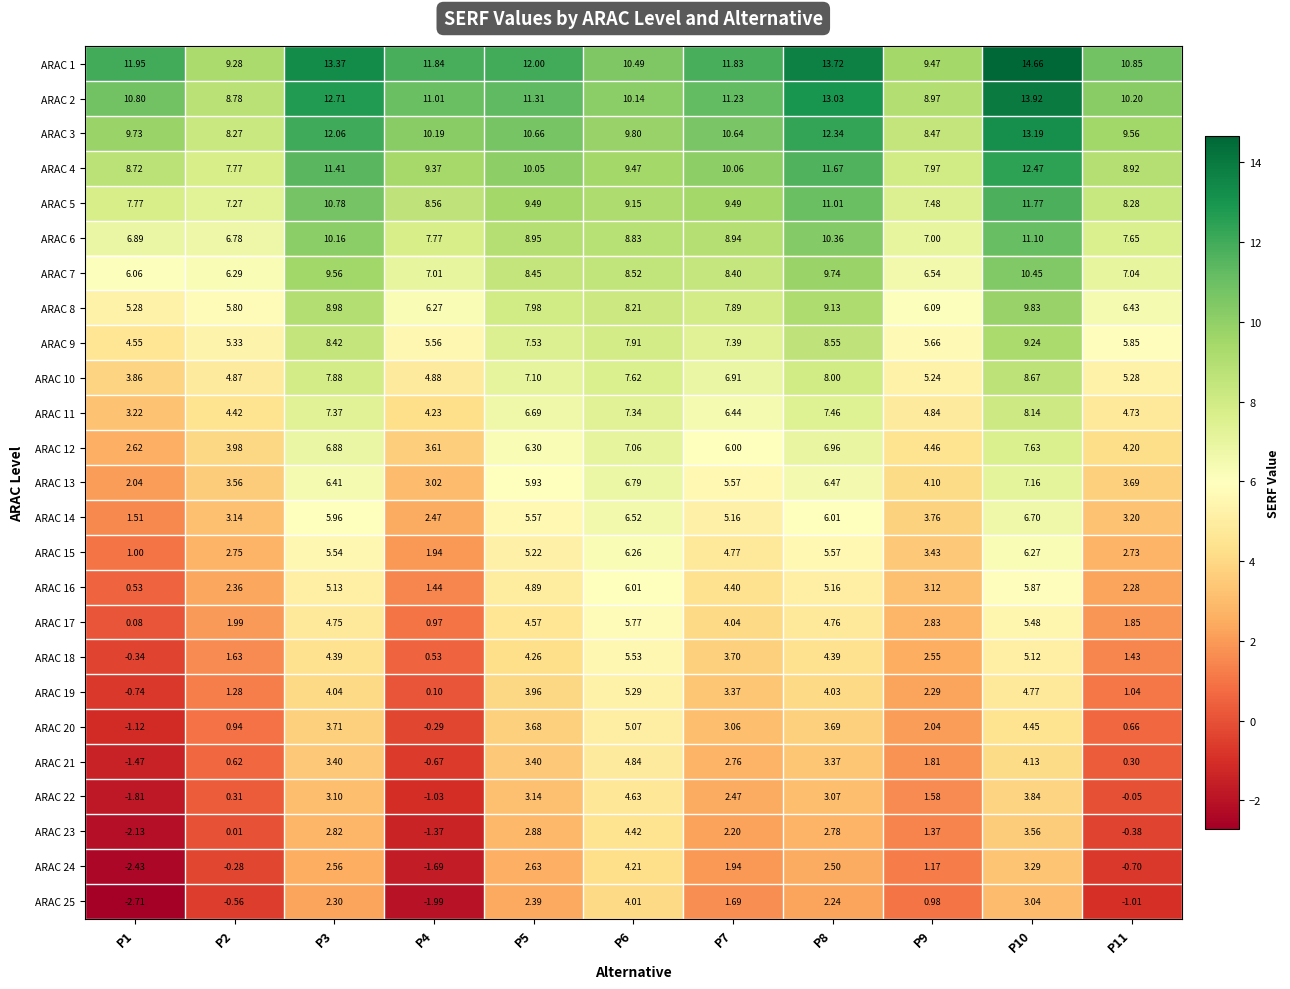

At P8, list the series in order from largest to smallest.

ARAC 1, ARAC 2, ARAC 3, ARAC 4, ARAC 5, ARAC 6, ARAC 7, ARAC 8, ARAC 9, ARAC 10, ARAC 11, ARAC 12, ARAC 13, ARAC 14, ARAC 15, ARAC 16, ARAC 17, ARAC 18, ARAC 19, ARAC 20, ARAC 21, ARAC 22, ARAC 23, ARAC 24, ARAC 25